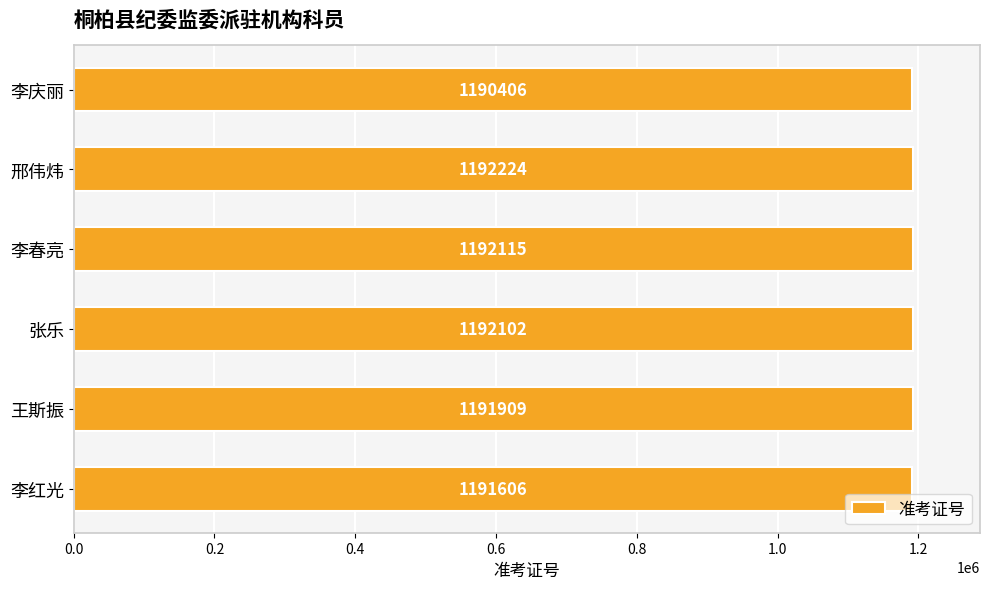

What is the ratio of the value at 李春亮 to the value at 李庆丽?

1.0